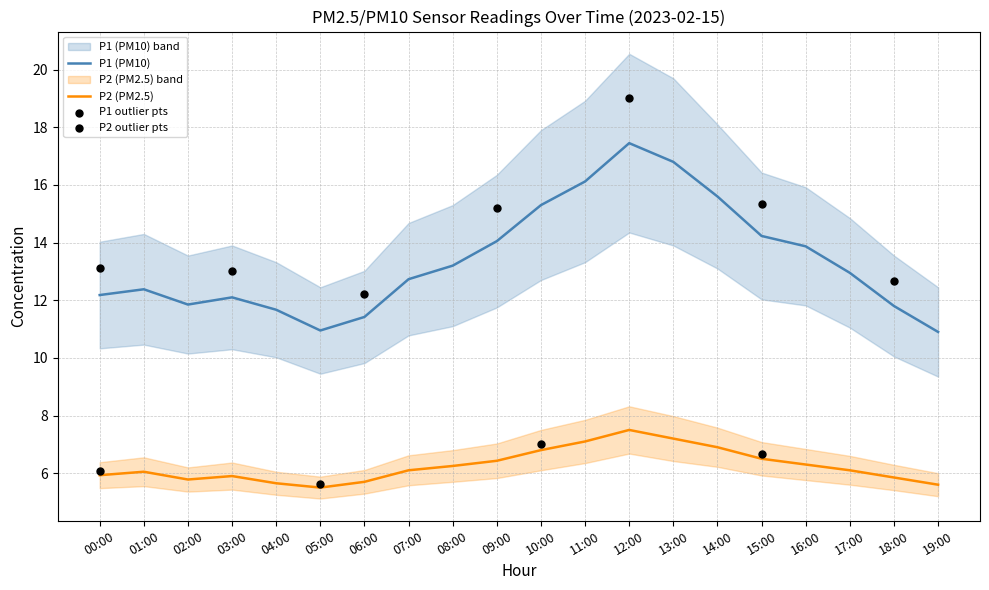

At which category is the sum across all series the highest?

12:00